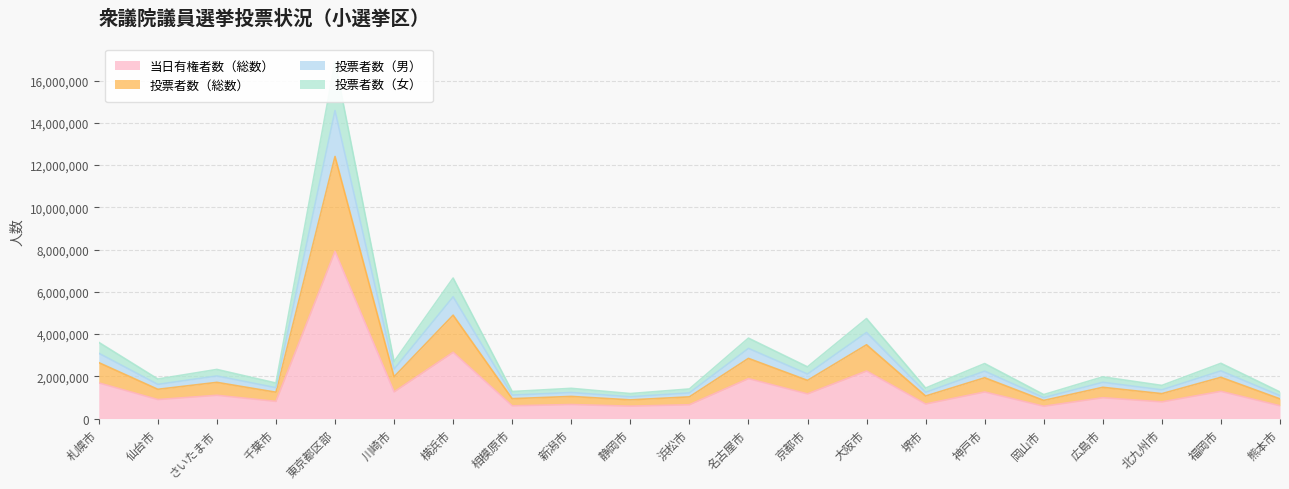

True or false: 投票者数（女） has a value of 953859 at 広島市.

False